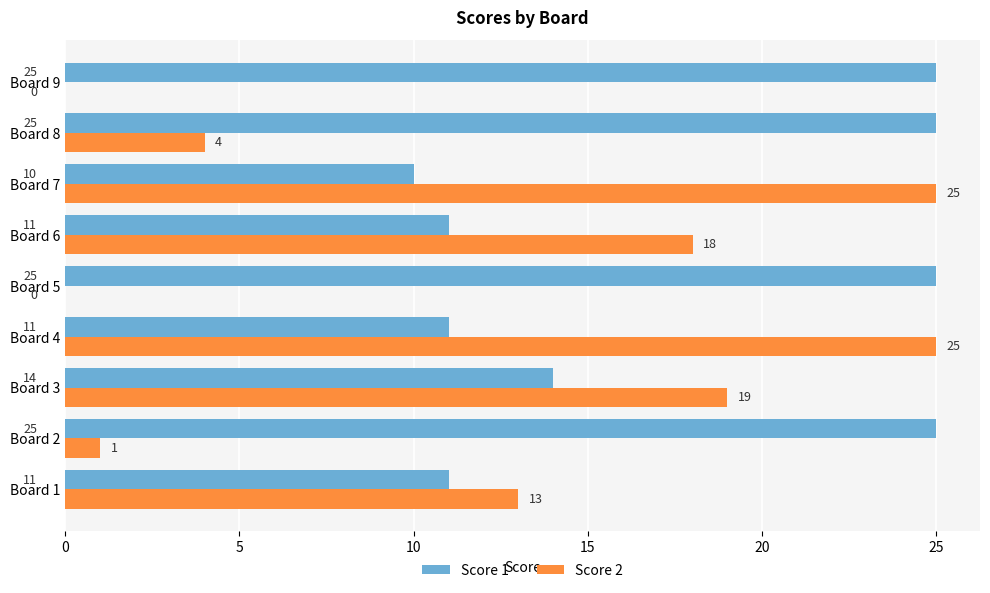

Which series changed the most between Board 5 and Board 6?

Score 2